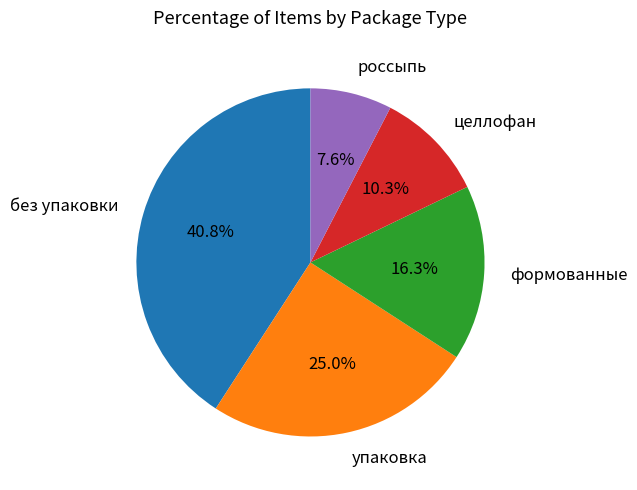

Is the sum of целлофан and россыпь greater than half?

No